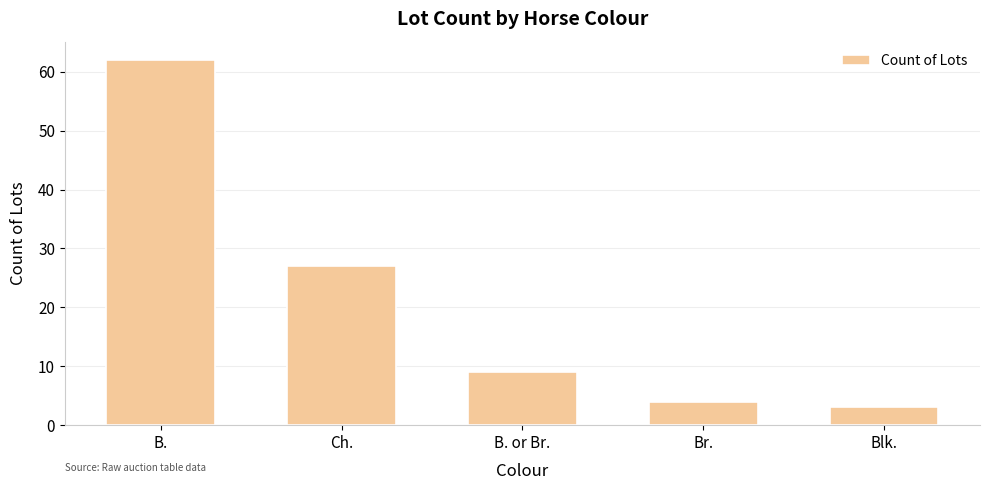

Rank the categories by value from lowest to highest.

Blk., Br., B. or Br., Ch., B.